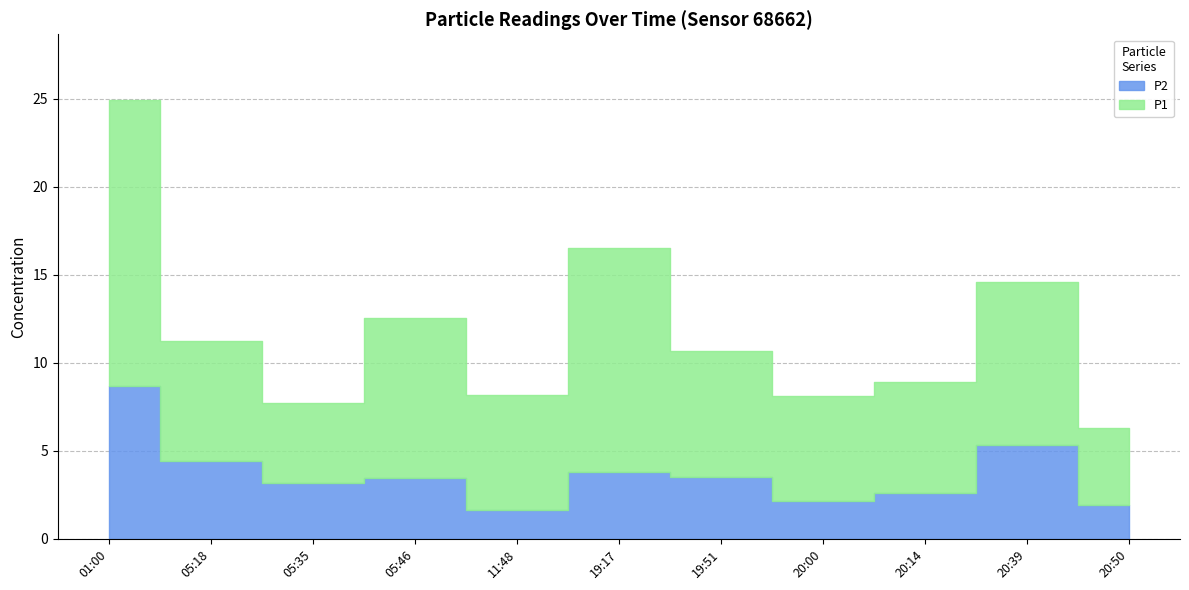

The value of P2 at 20:14 is 1.2. True or false?

False